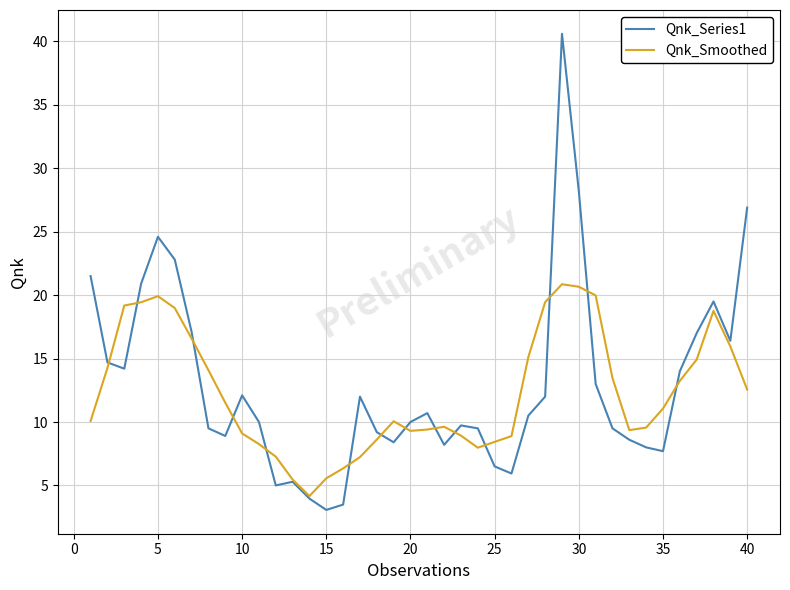

After their last crossing, which series has the higher values: Qnk_Smoothed or Qnk_Series1?

Qnk_Series1